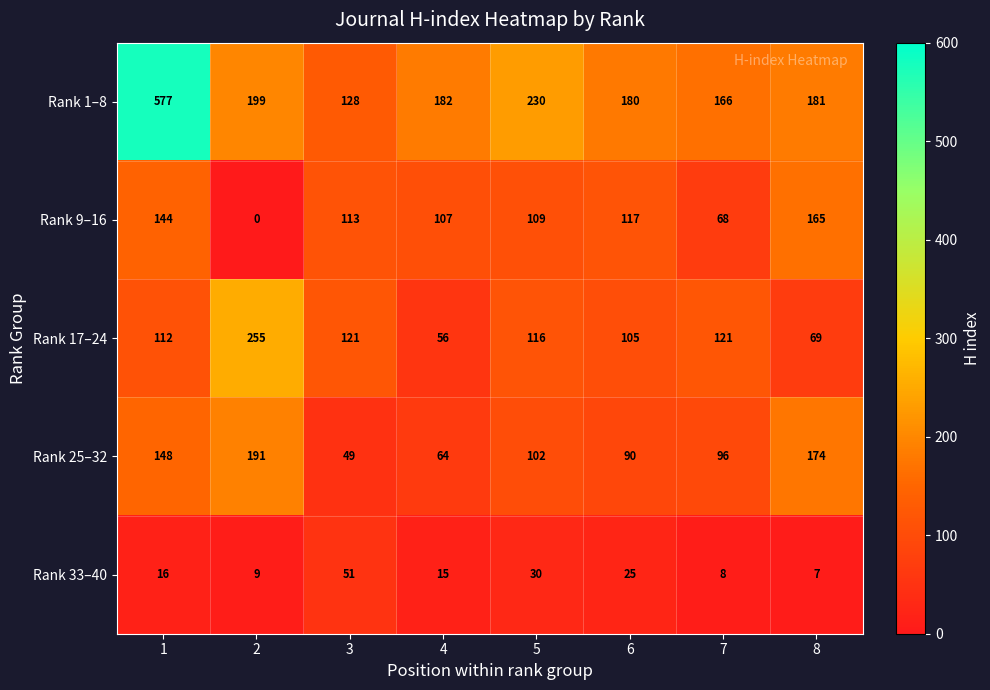

At which label is Rank 9–16 closest to 82?

7